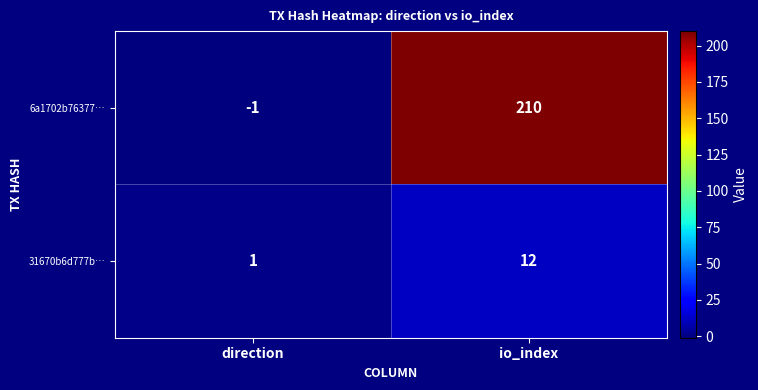

Between direction and io_index, which series saw the biggest shift?

6a1702b76377…